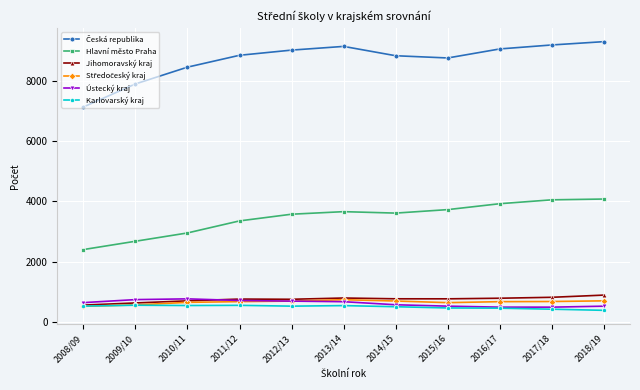

What is the label of the 1st point from the right?

2018/19